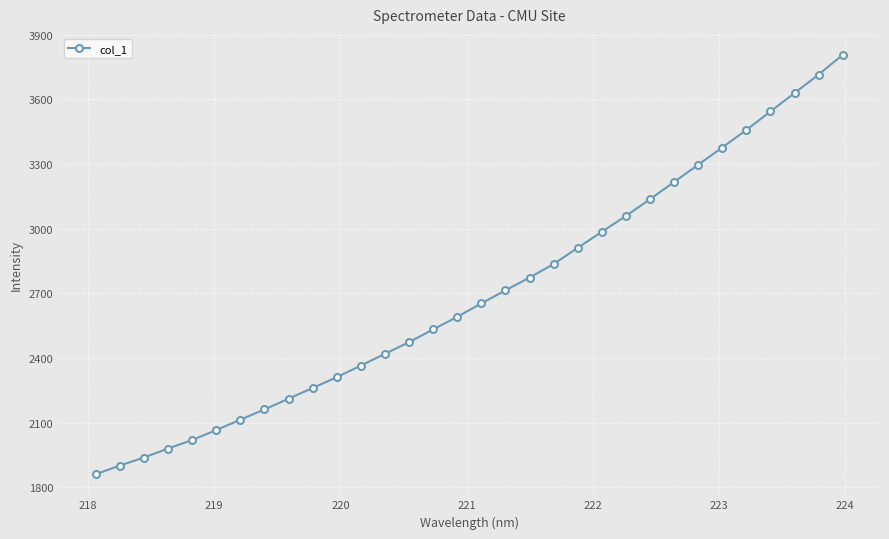

What is the sum of all values?

86307.0